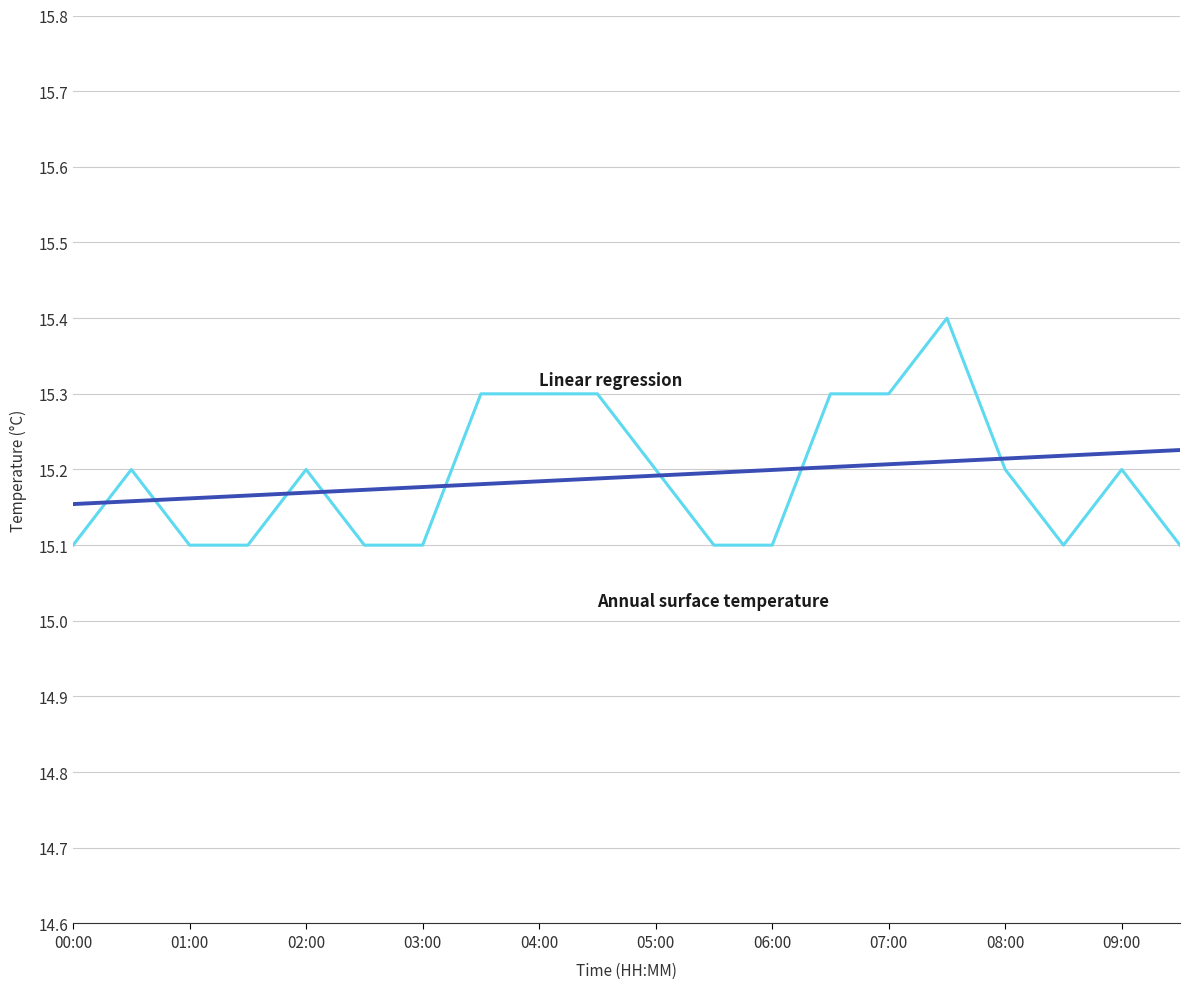

What is the minimum value shown in the chart?

15.1